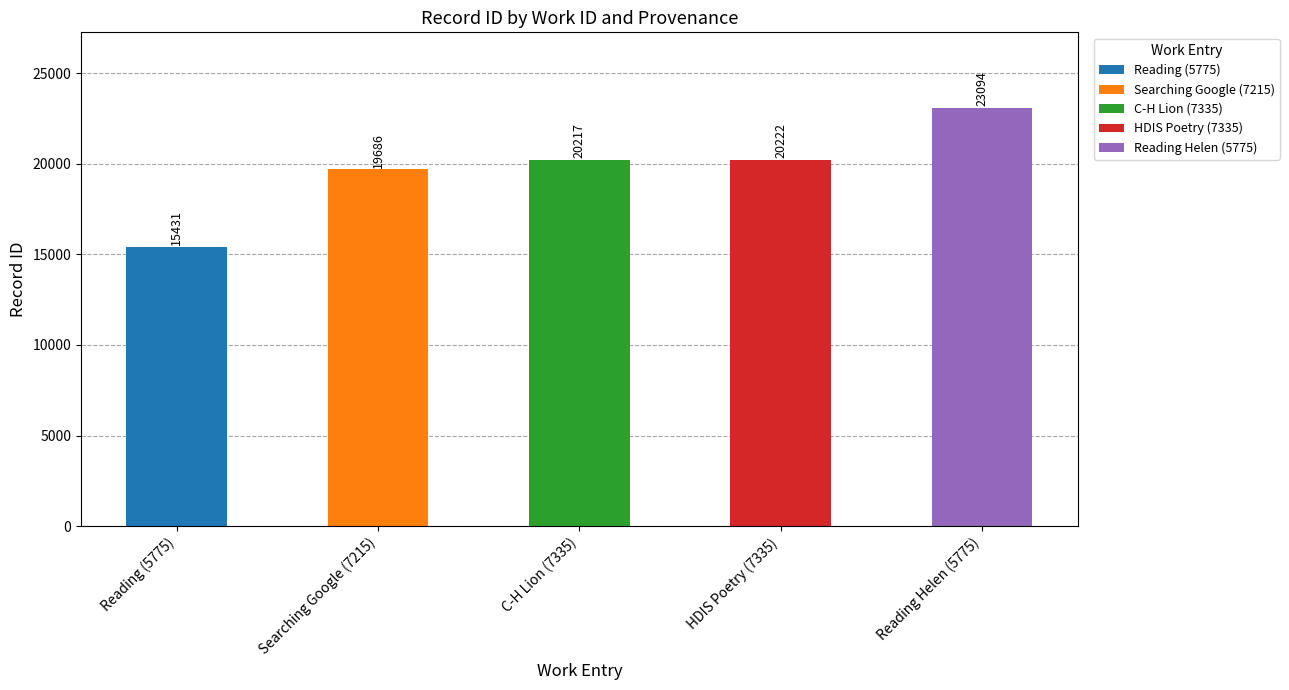

What is the approximate value at C-H Lion (7335)?

20217